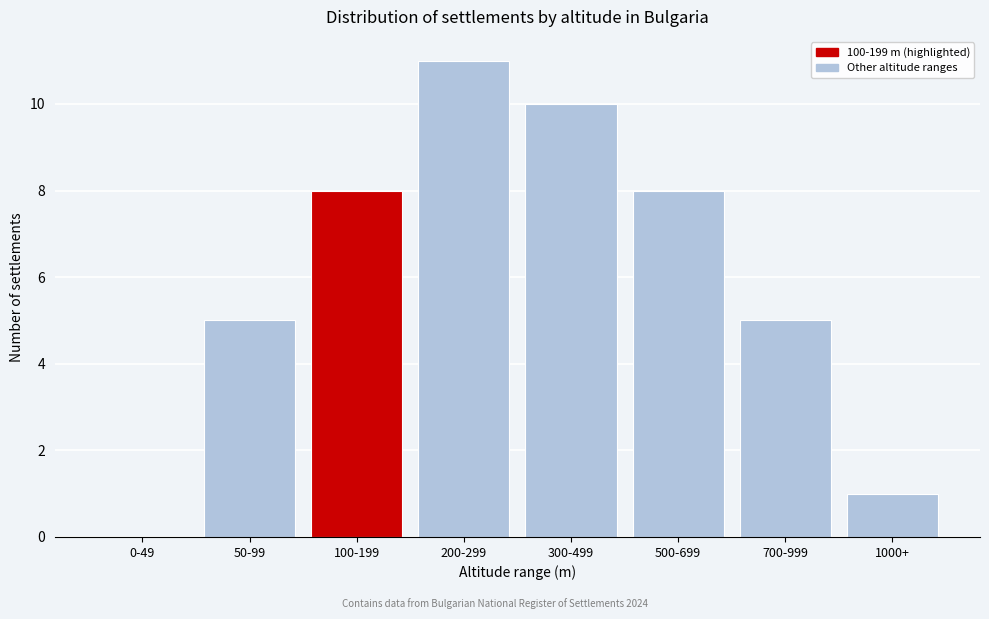

Reading right to left, transcribe all the data shown in this chart.

1000+=1	700-999=5	500-699=8	300-499=10	200-299=11	100-199=8	50-99=5	0-49=0